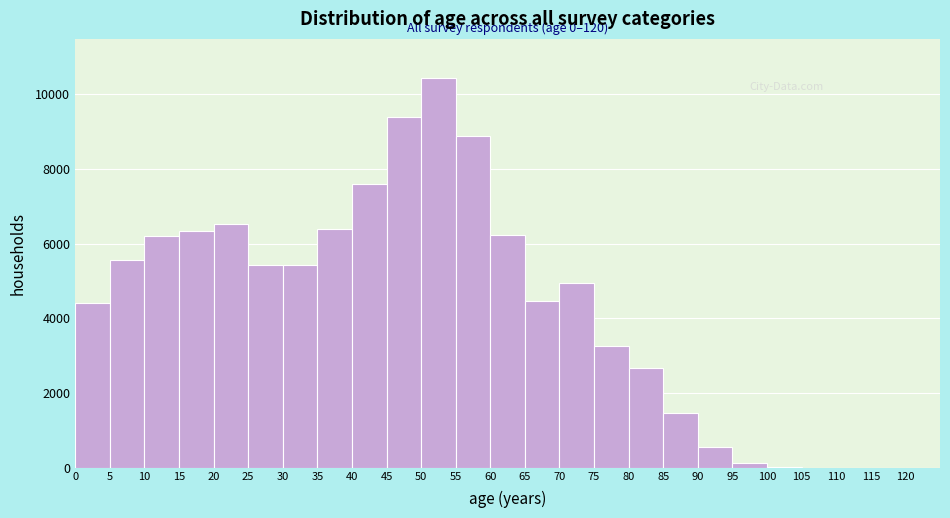

Over which range of the x-axis is the bar tallest?

50 to 55